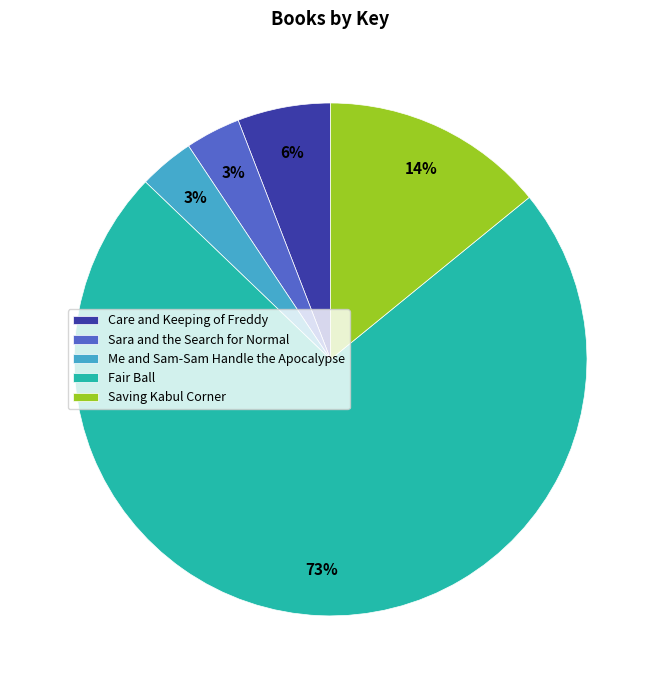

True or false: Me and Sam-Sam Handle the Apocalypse accounts for 3% of the total.

True